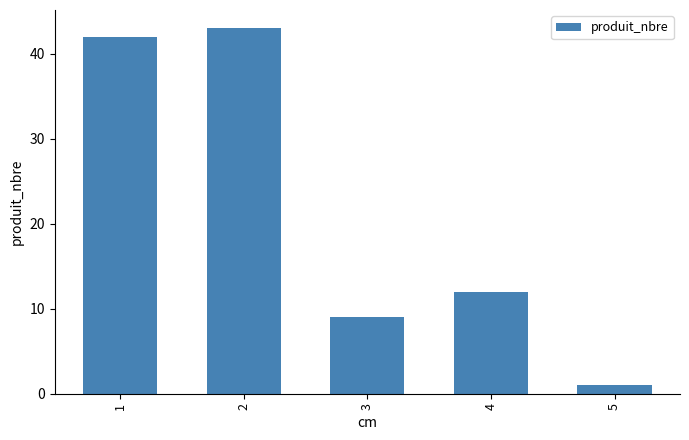

Rank the categories by value from lowest to highest.

5, 3, 4, 1, 2